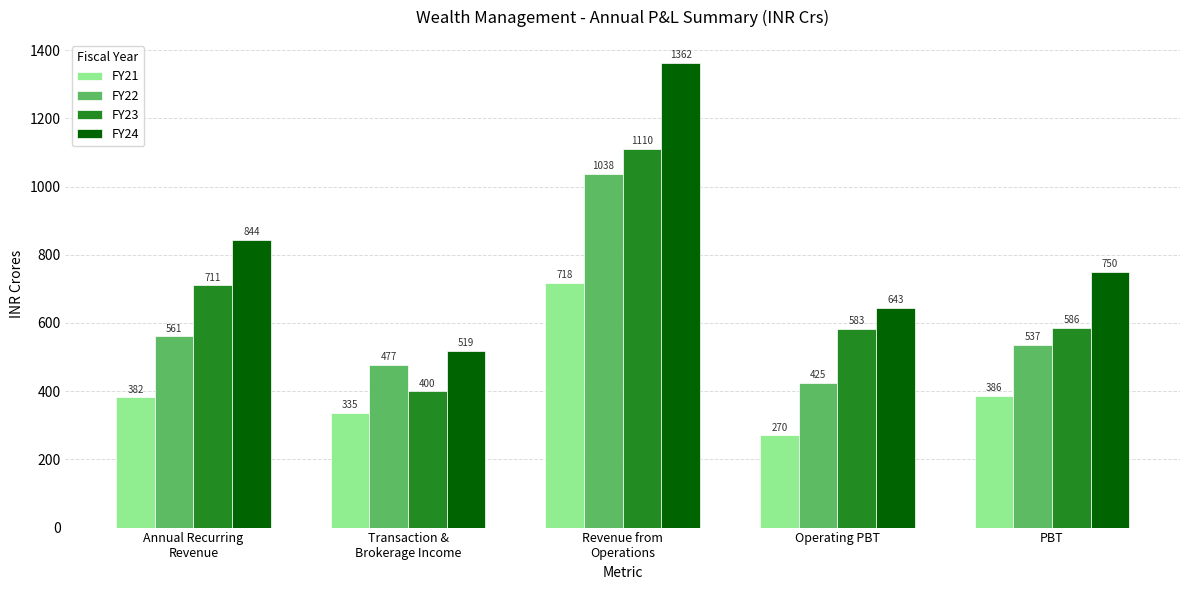

What is the approximate value of FY21 at Operating PBT?

270.3